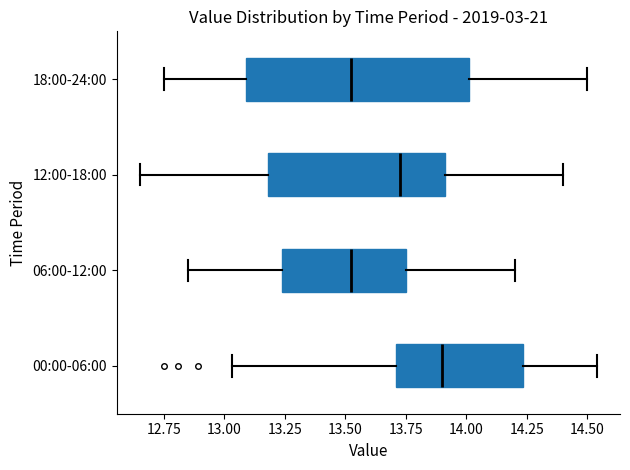

Which box's median line is the furthest to the right?

00:00-06:00